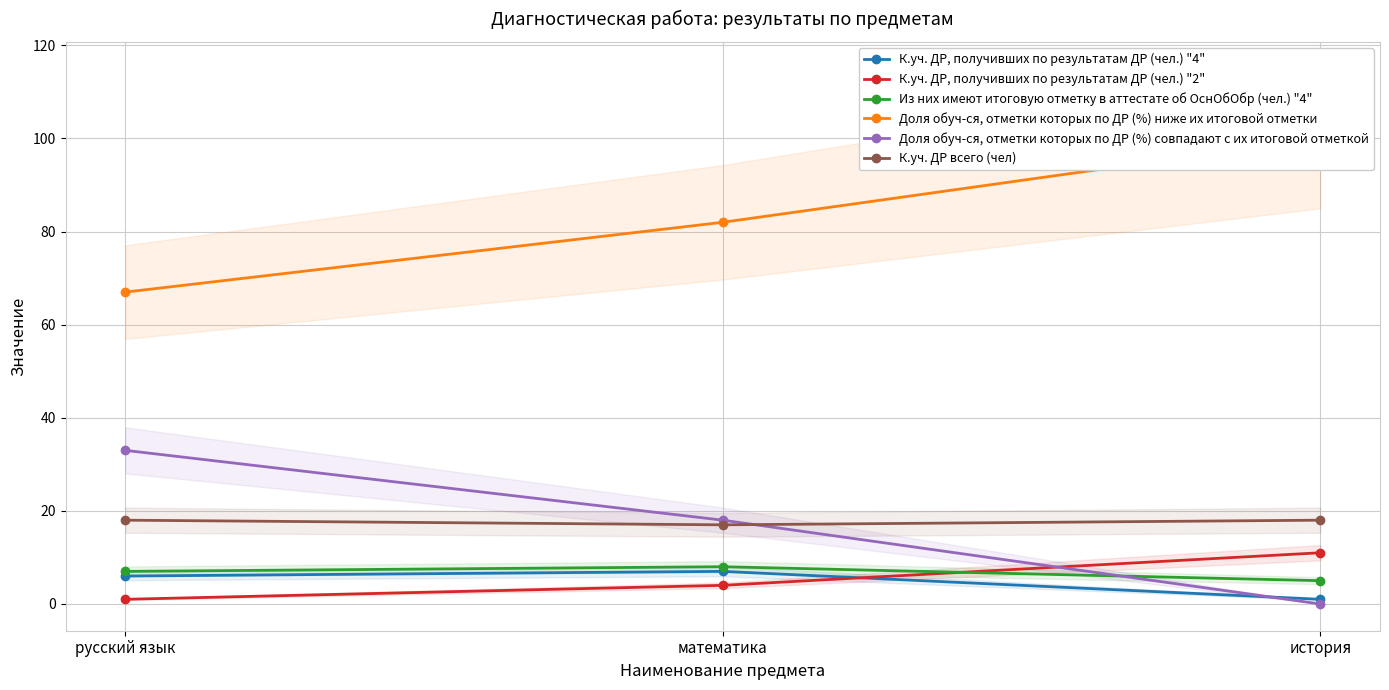

At how many categories does at least one series exceed 40?

3